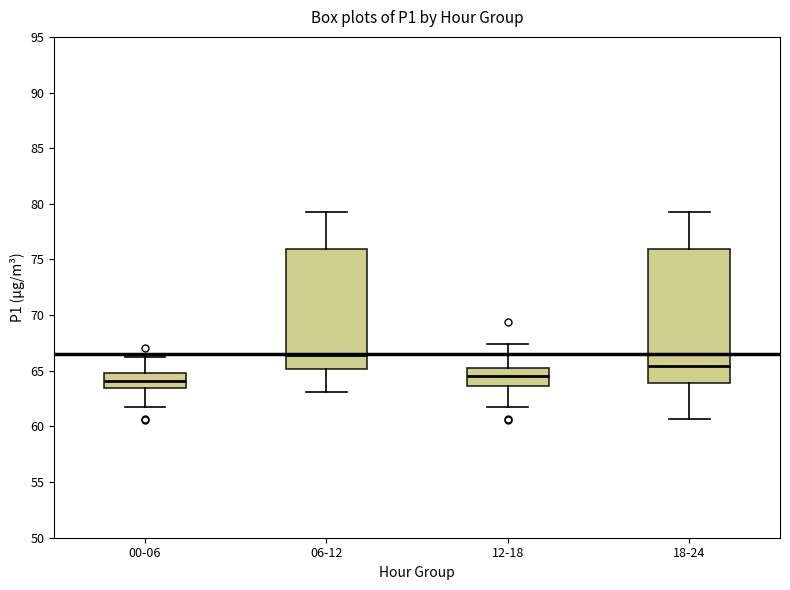

Reading left to right, transcribe this box plot: for each box, give where its median line is, the range the box spans, and where its two whiskers end, as read against the y-axis. The values are not printed on the chart, so give them approximately, as read against the axis.

00-06: median 64.0, box 63.5 to 65.0, whiskers 61.5 to 66.0
06-12: median 66.5, box 65.0 to 76.0, whiskers 63.0 to 79.5
12-18: median 64.5, box 63.5 to 65.5, whiskers 61.5 to 67.5
18-24: median 65.5, box 64.0 to 76.0, whiskers 60.5 to 79.5